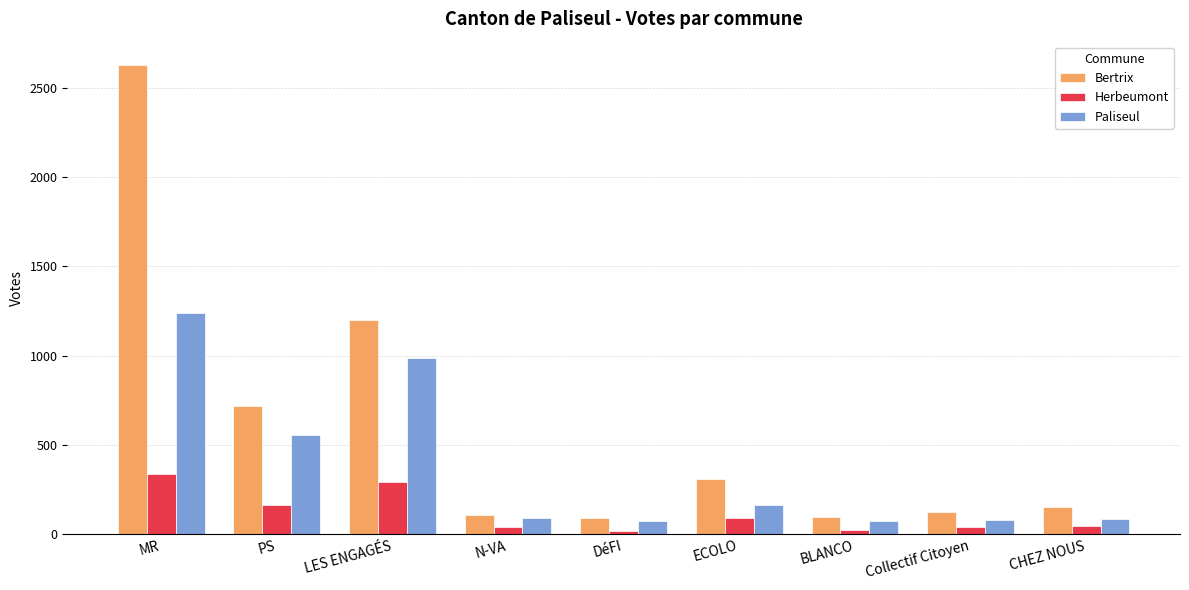

At which label does Herbeumont first exceed 48?

MR